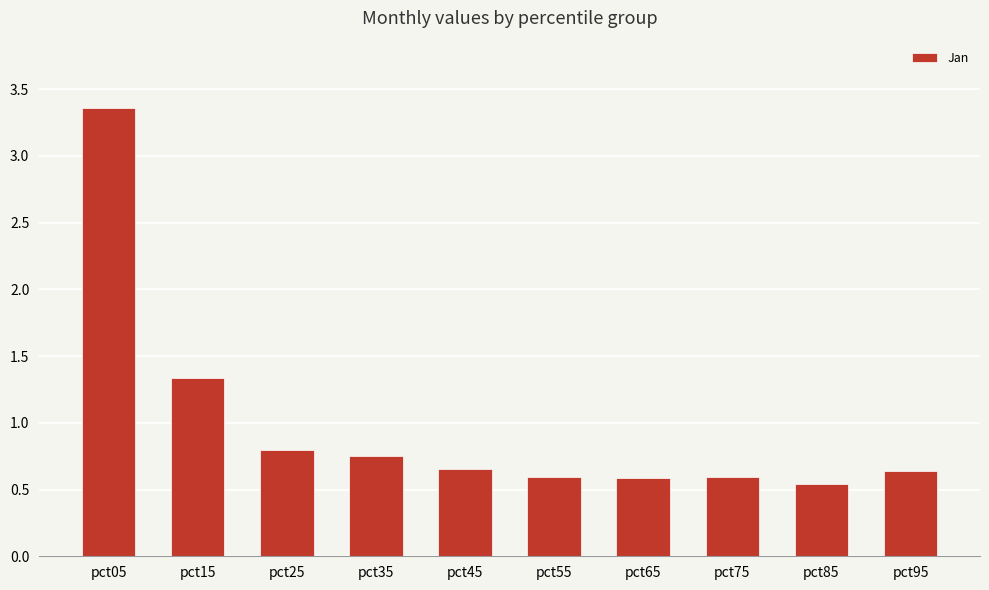

What is the sum of the values at pct85 and pct65?

1.1